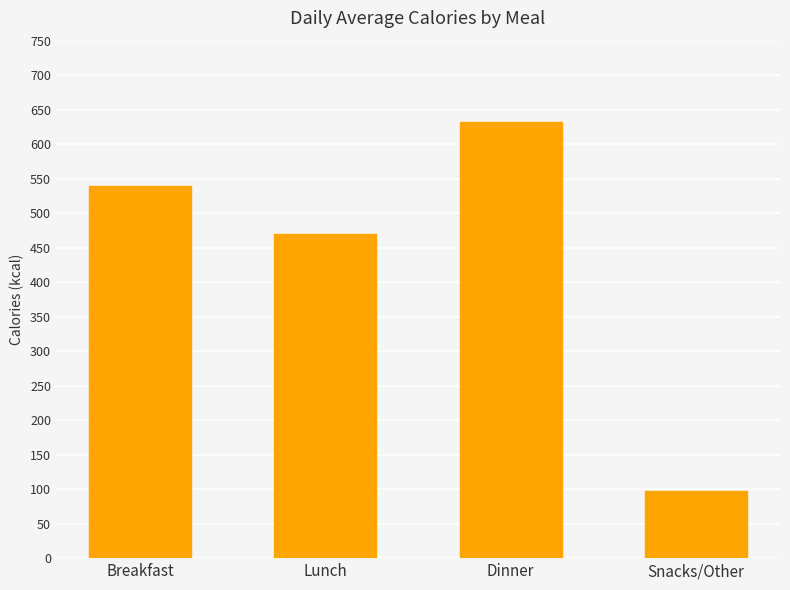

Rank the categories by value from lowest to highest.

Snacks/Other, Lunch, Breakfast, Dinner